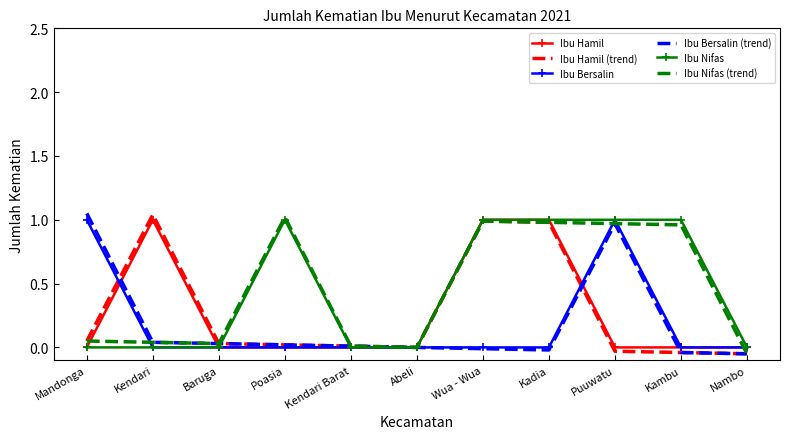

What is the average value of the Ibu Hamil (trend) series?

0.3